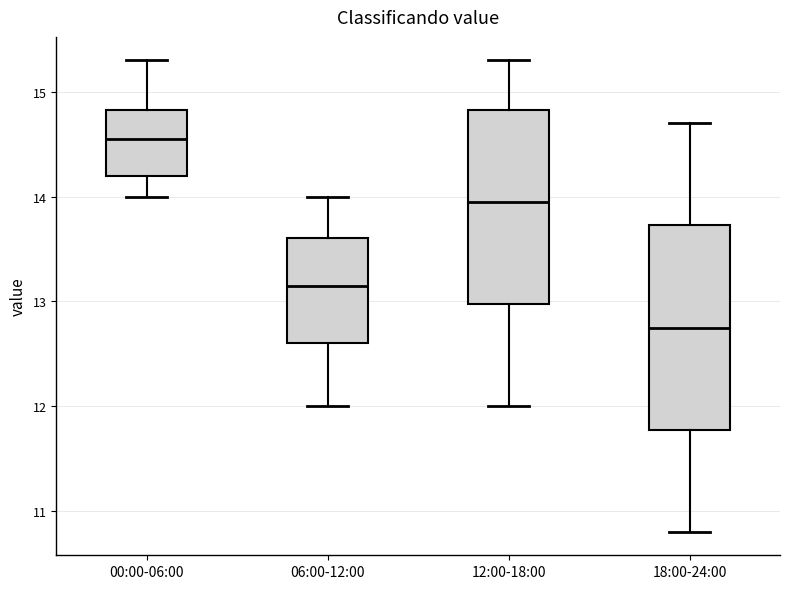

Which box has the highest median line?

00:00-06:00